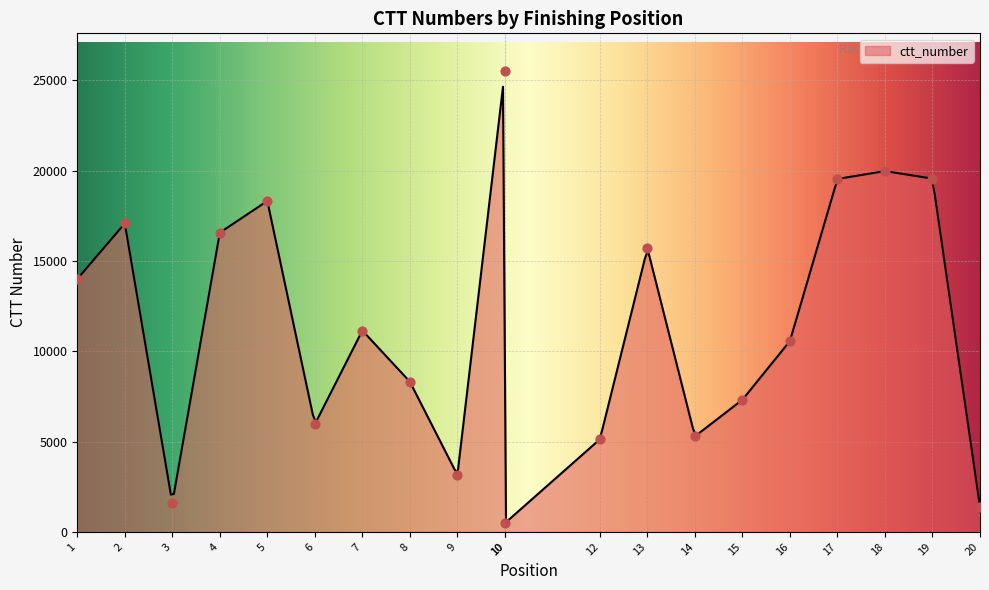

Approximately how many times larger is the value at 13 compared to 12?

3.1